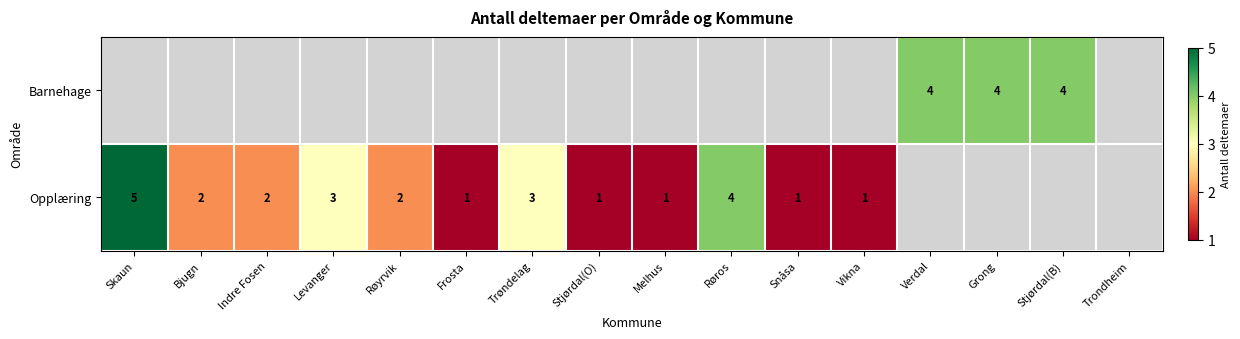

What is the sum of the Opplæring values at Vikna and Indre Fosen?

3